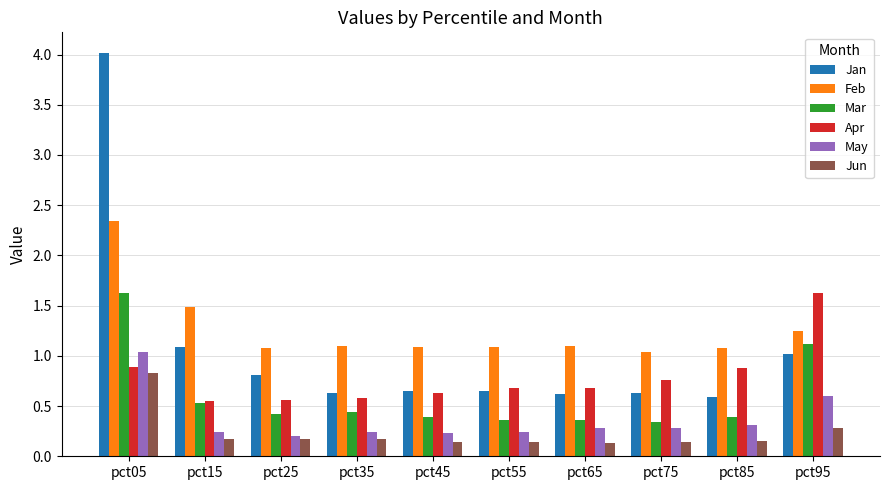

What is the sum of all Apr values?

7.8